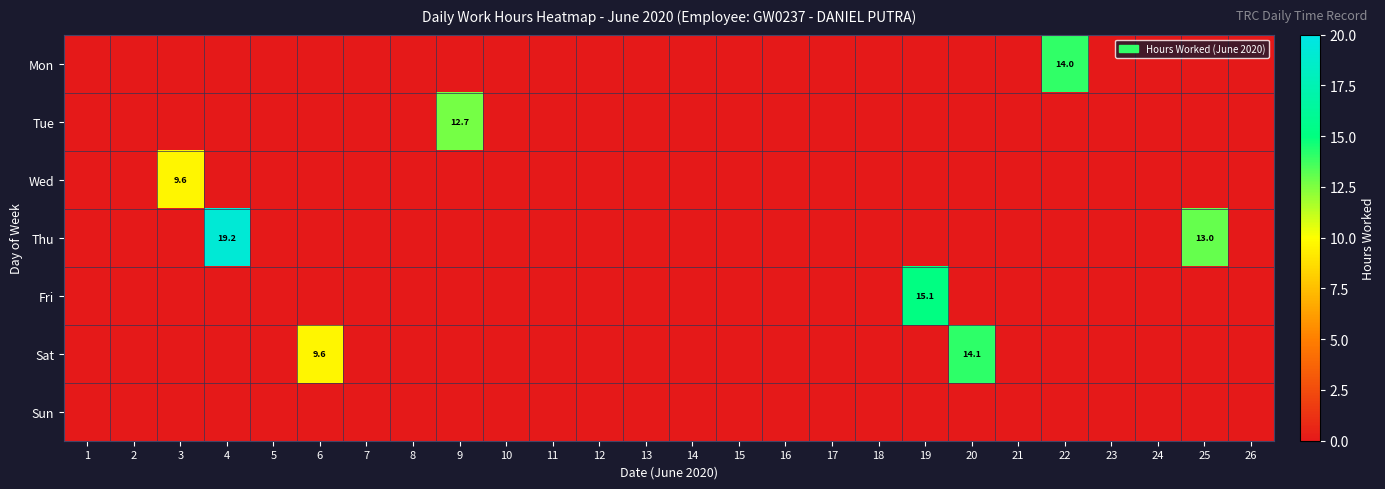

What is the average value of the Tue series?

0.5